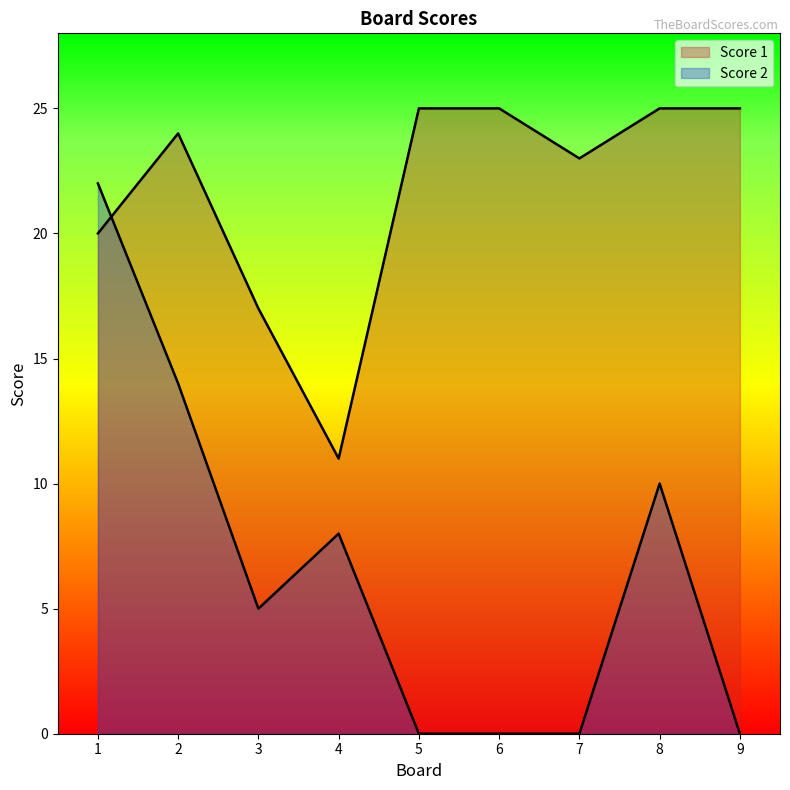

At which category is the sum across all series the highest?

1